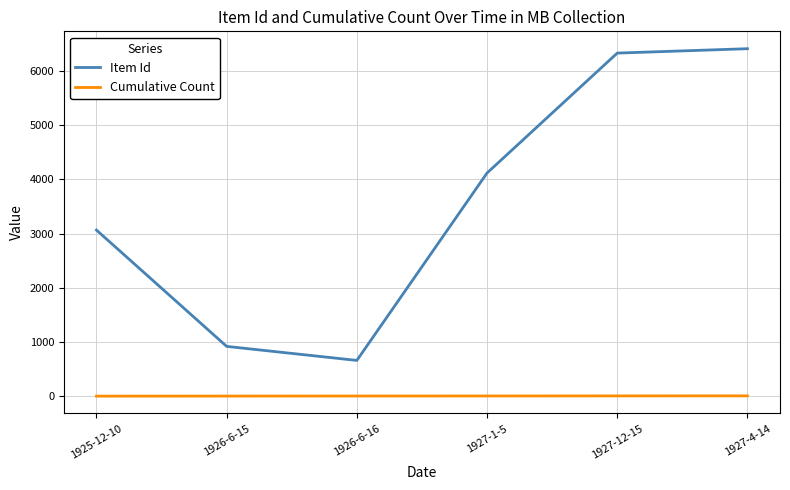

True or false: Item Id and Cumulative Count intersect in this chart.

False